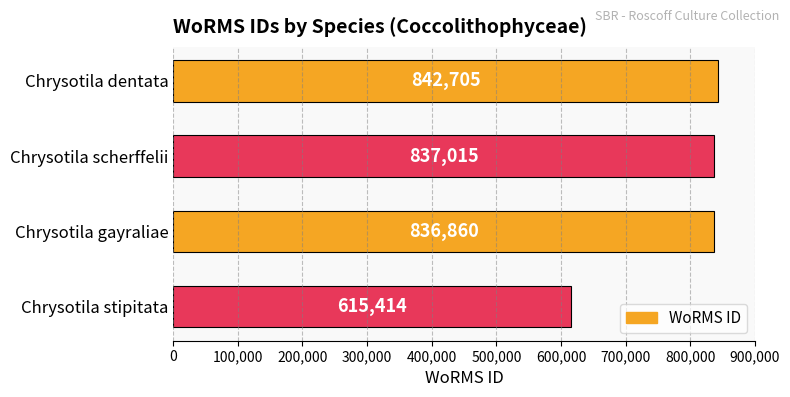

How many data points does each series have?

4